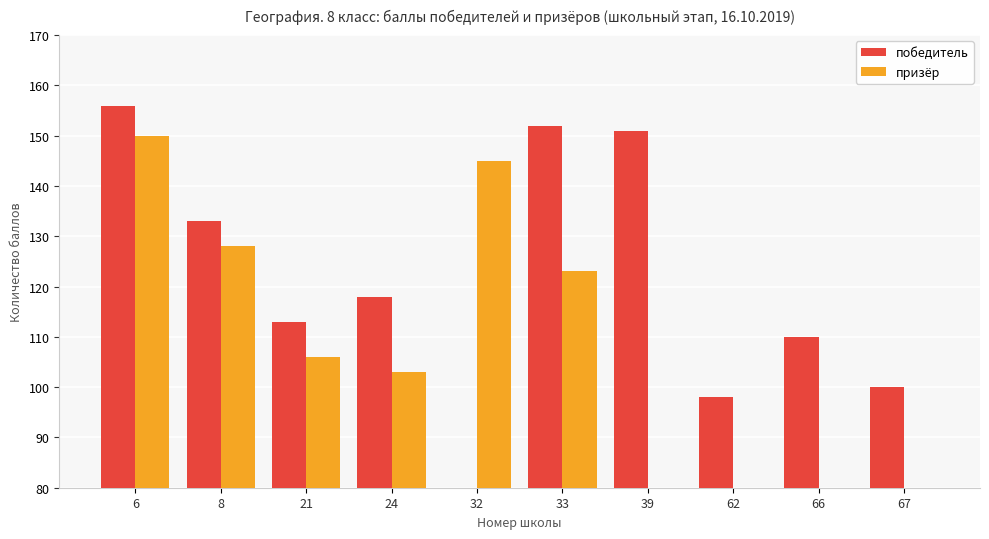

List the series in order of their overall mean, highest first.

победитель, призёр